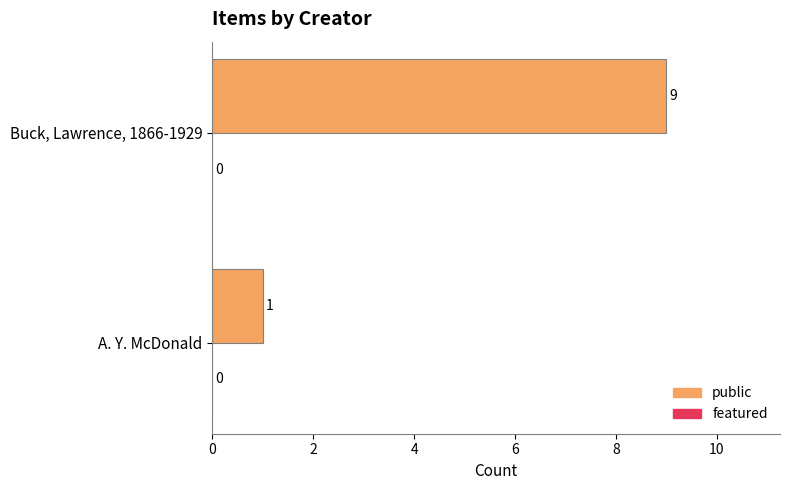

Reading bottom to top, transcribe all the data shown in this chart.

1	9